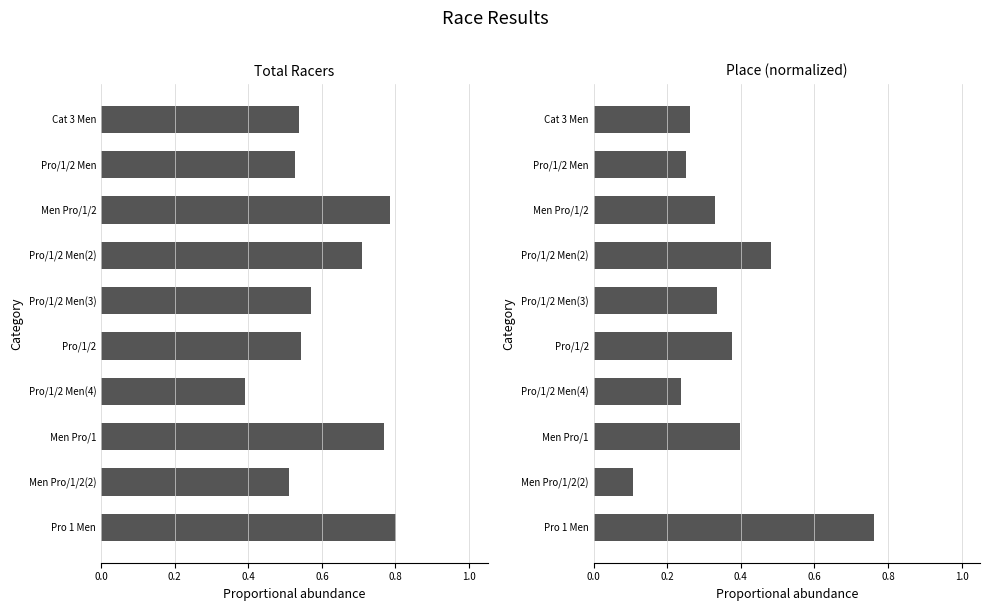

What is the smallest value displayed?

0.1